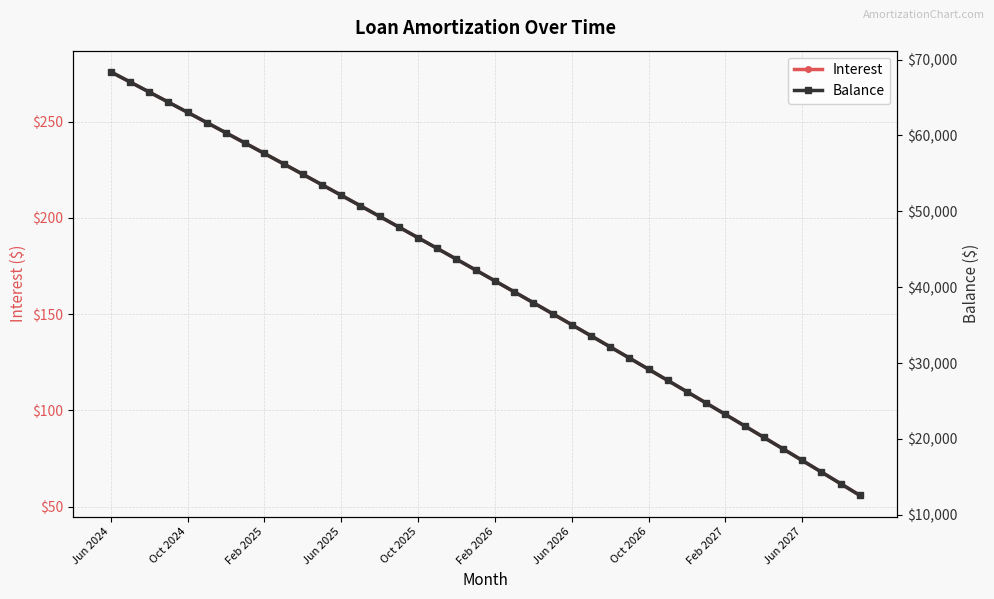

Count the number of categories in the chart.

40